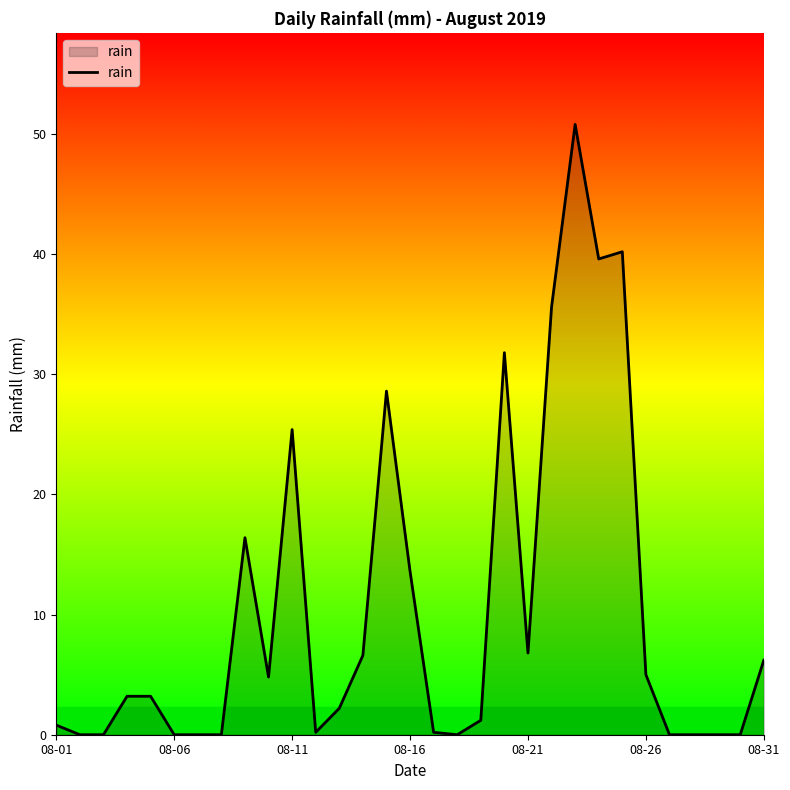

What is the maximum value shown in the chart?

50.8